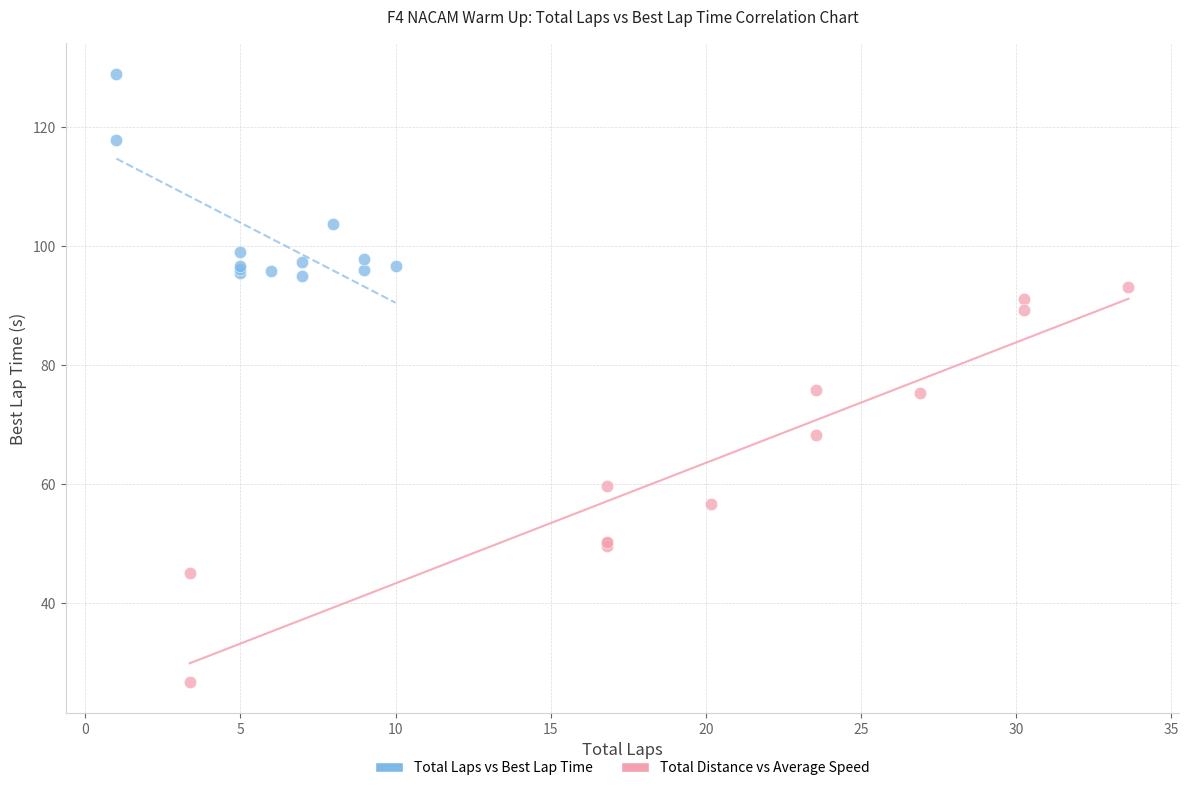

Which series reaches the maximum Y coordinate?

Total Laps vs Best Lap Time